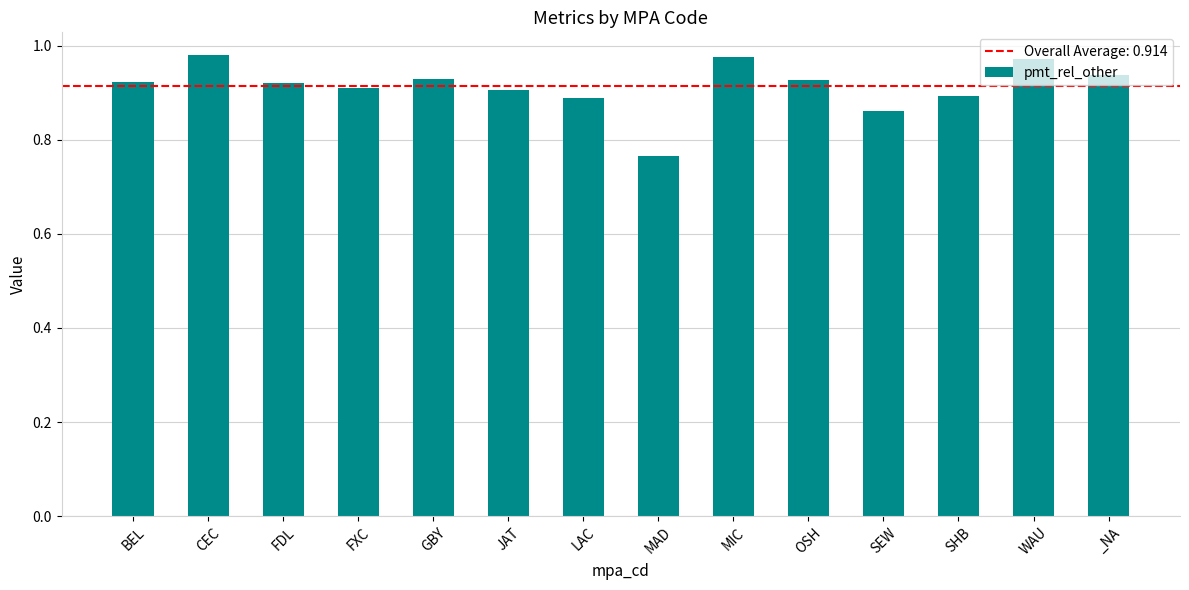

The chart shows a value of 1.2 at FDL. True or false?

False